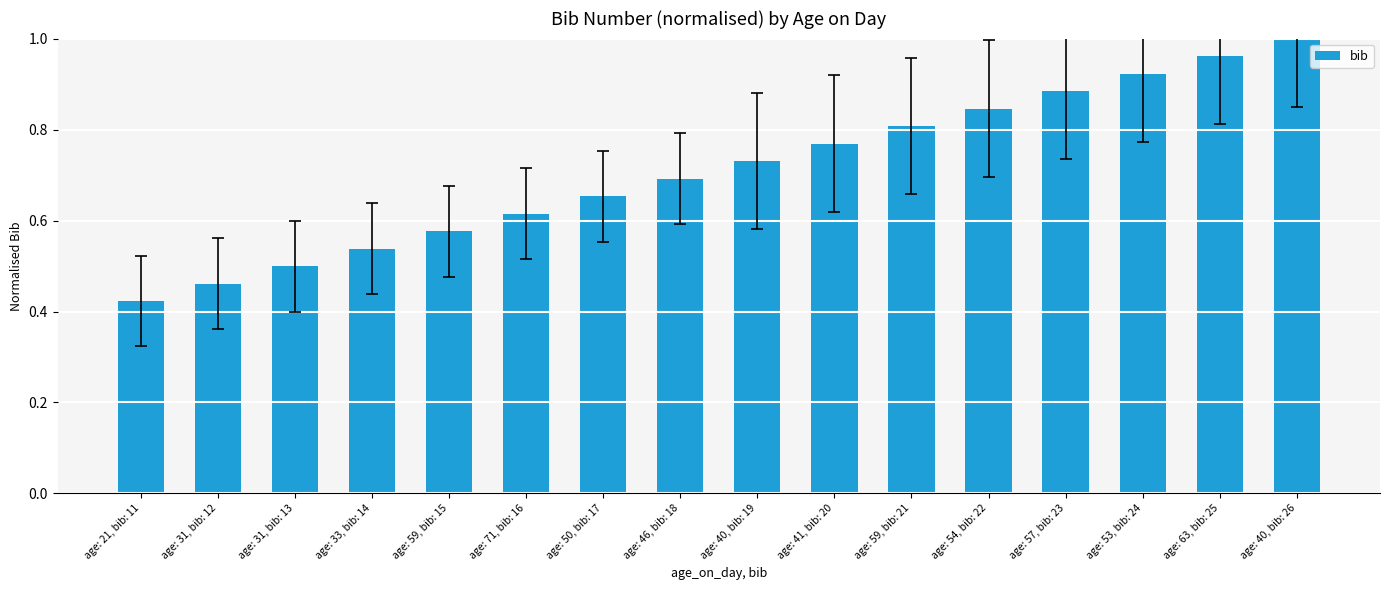

What is the sum of all values?

11.4